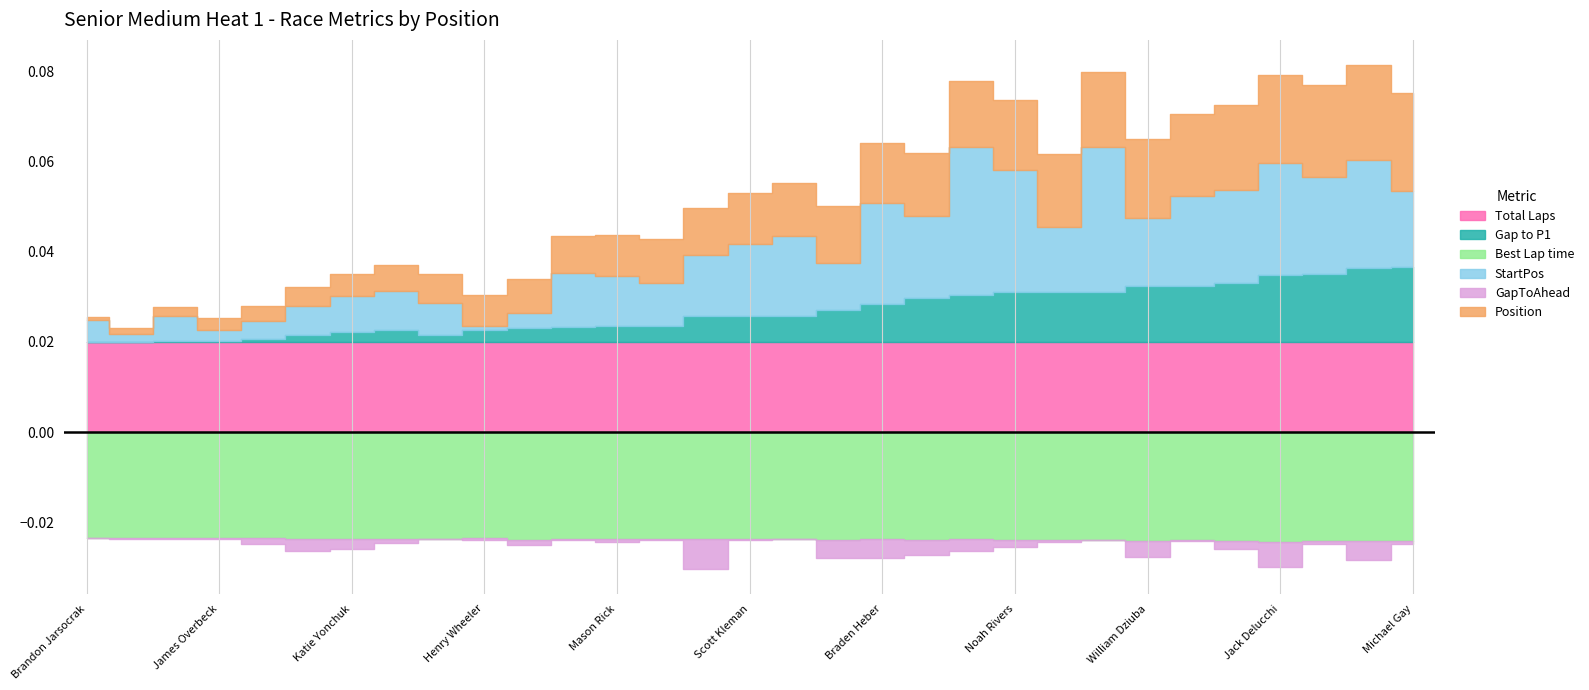

How many times do StartPos and Total Laps cross each other?

2